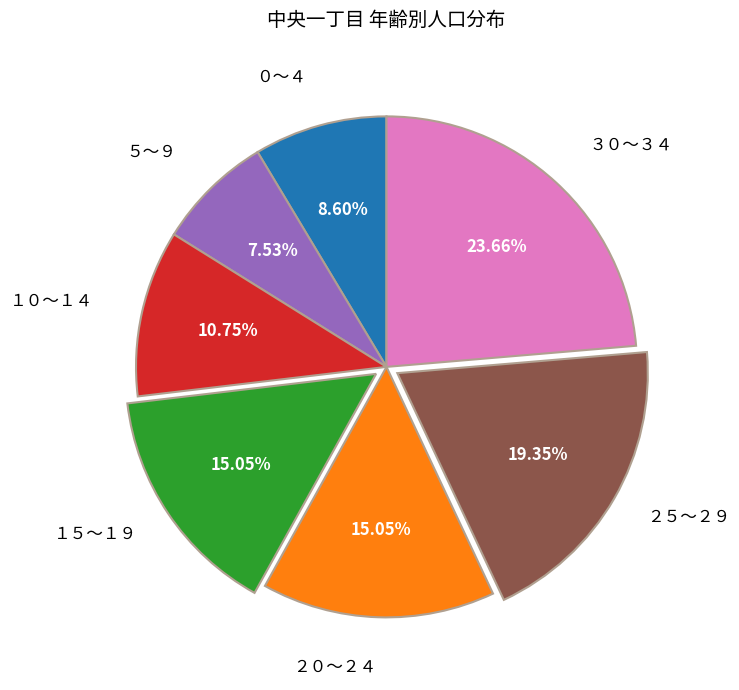

How many slices are in this pie chart?

7